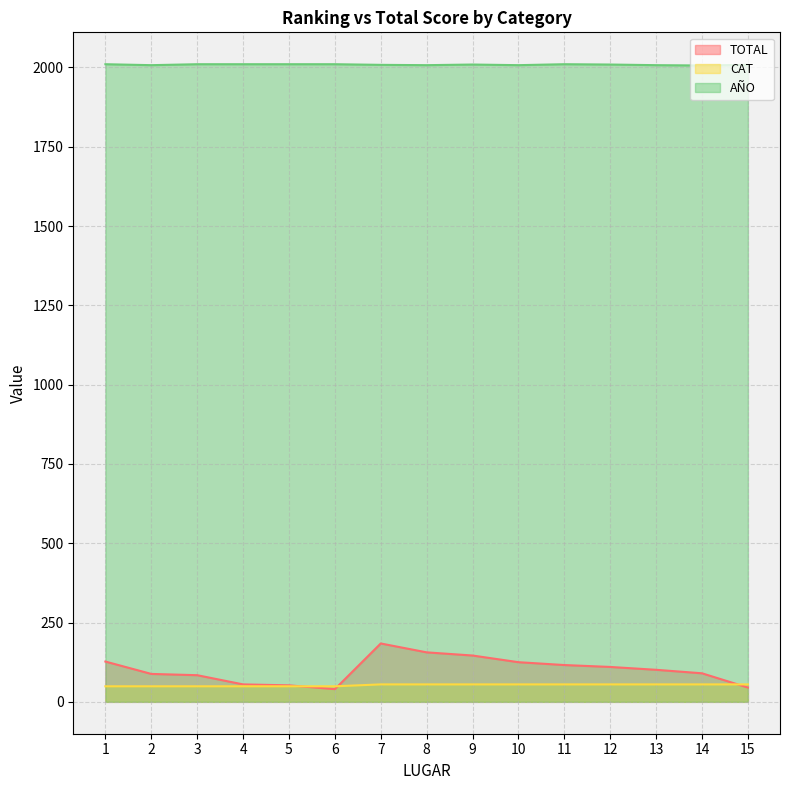

What is the minimum value for TOTAL?

40